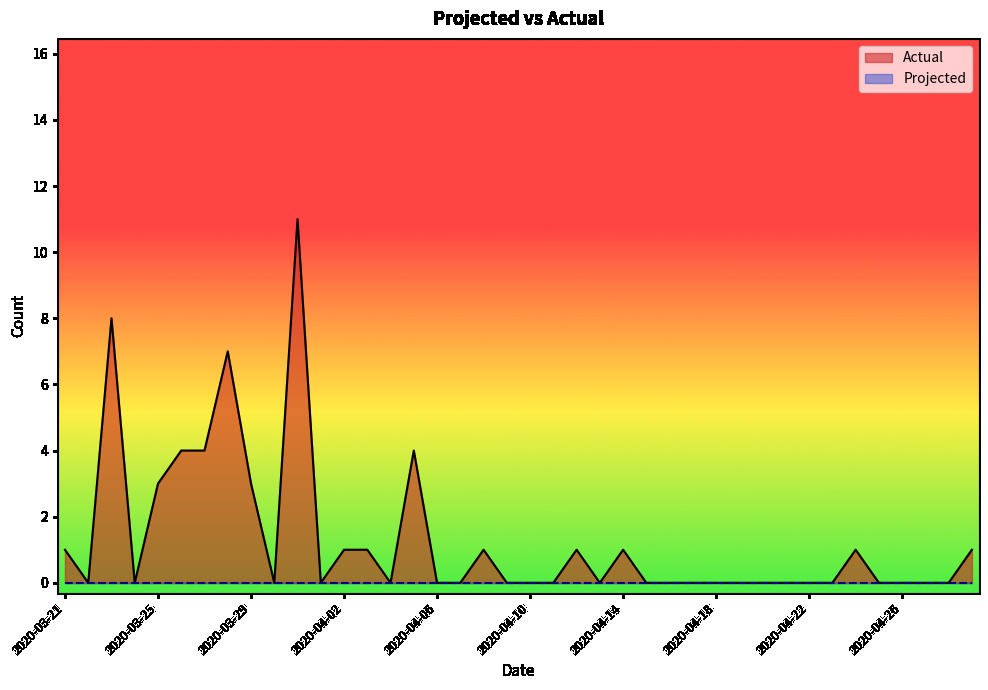

Where is the first local minimum?

2020-03-22